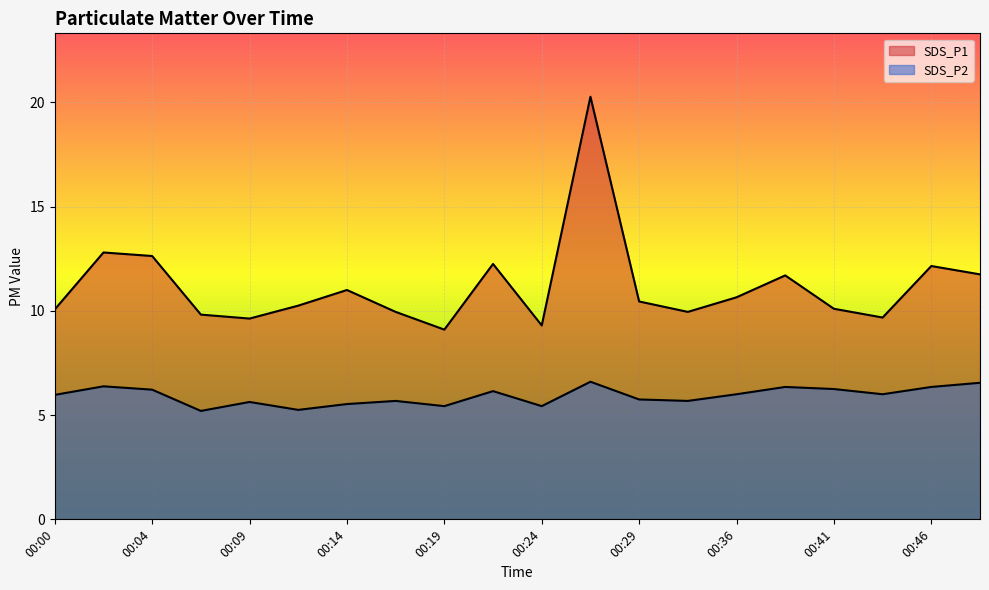

What is the difference between the maximum and second lowest values in the SDS_P1 series?

11.0